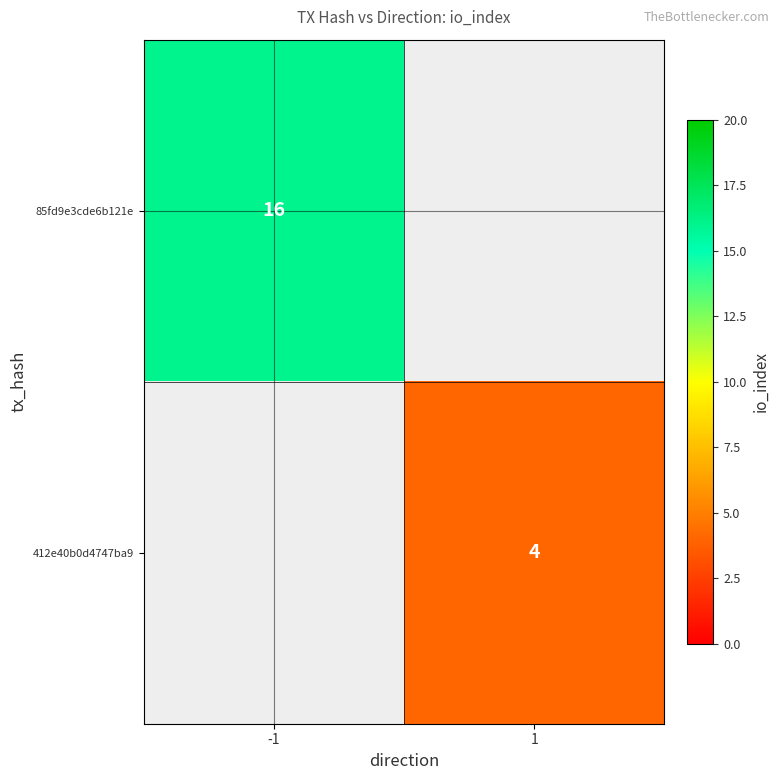

What is the maximum value shown in the chart?

16.0